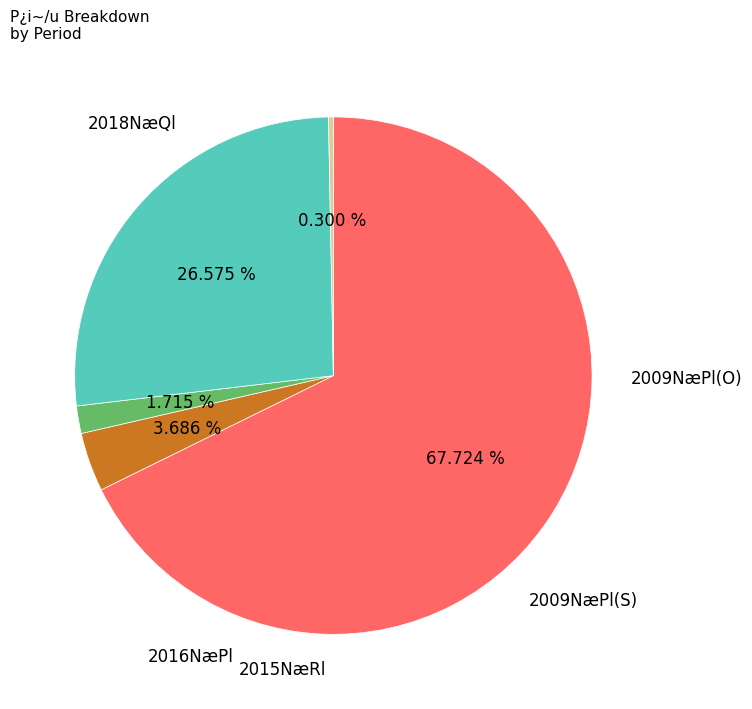

How many slices are in this pie chart?

5